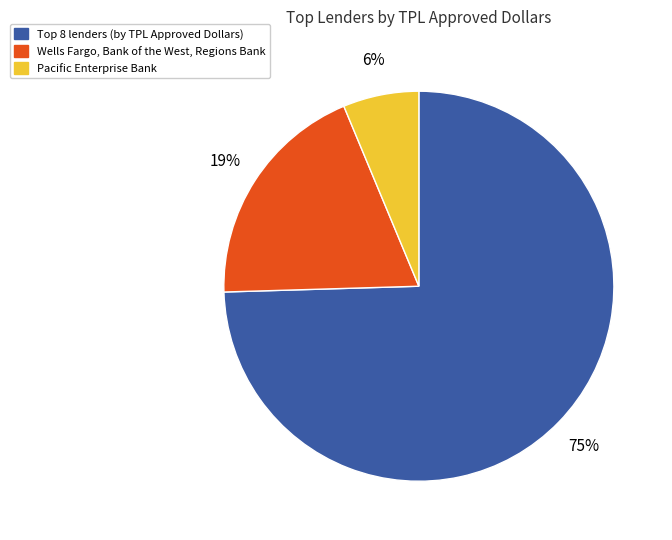

Rank the categories by value from highest to lowest.

Top 8 lenders (by TPL Approved Dollars), Wells Fargo, Bank of the West, Regions Bank, Pacific Enterprise Bank